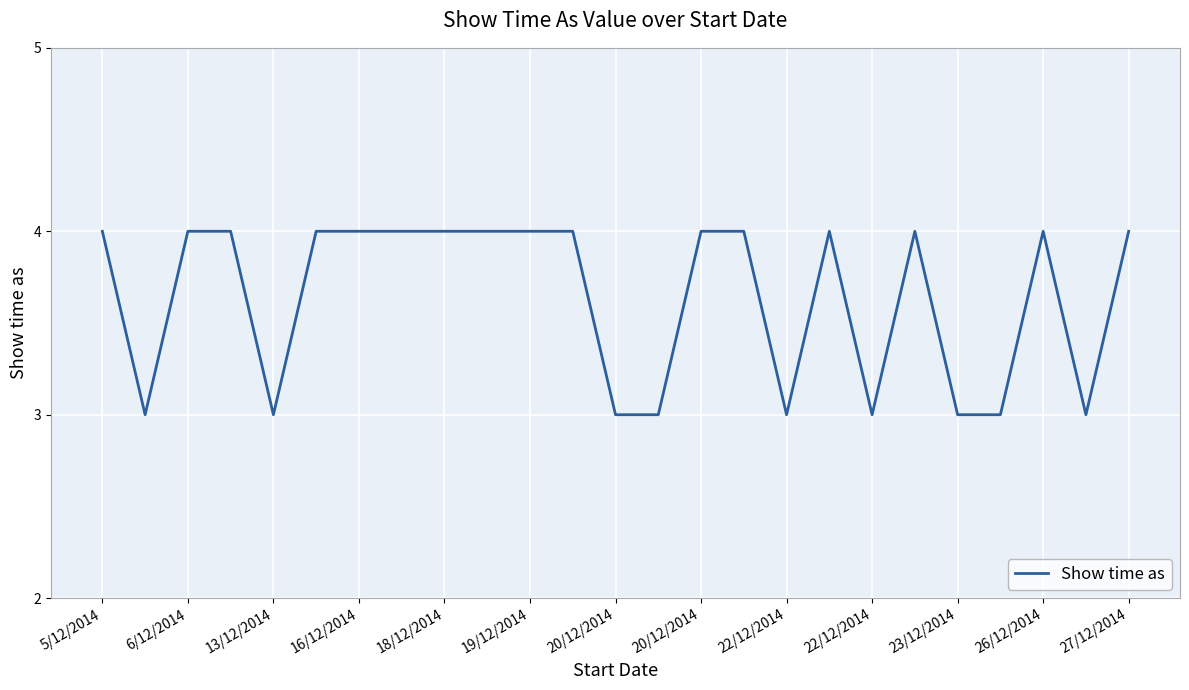

What is the maximum value shown in the chart?

4